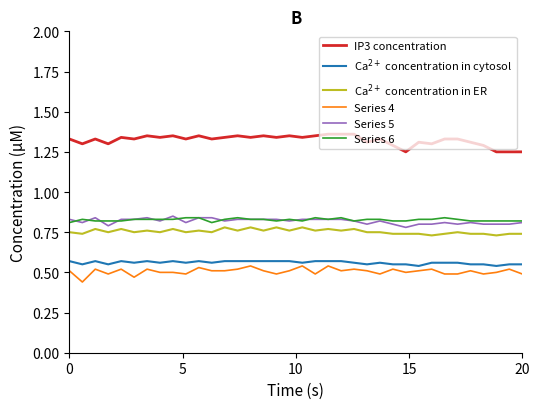

True or false: Series 5 and IP3 concentration cross at least once.

False